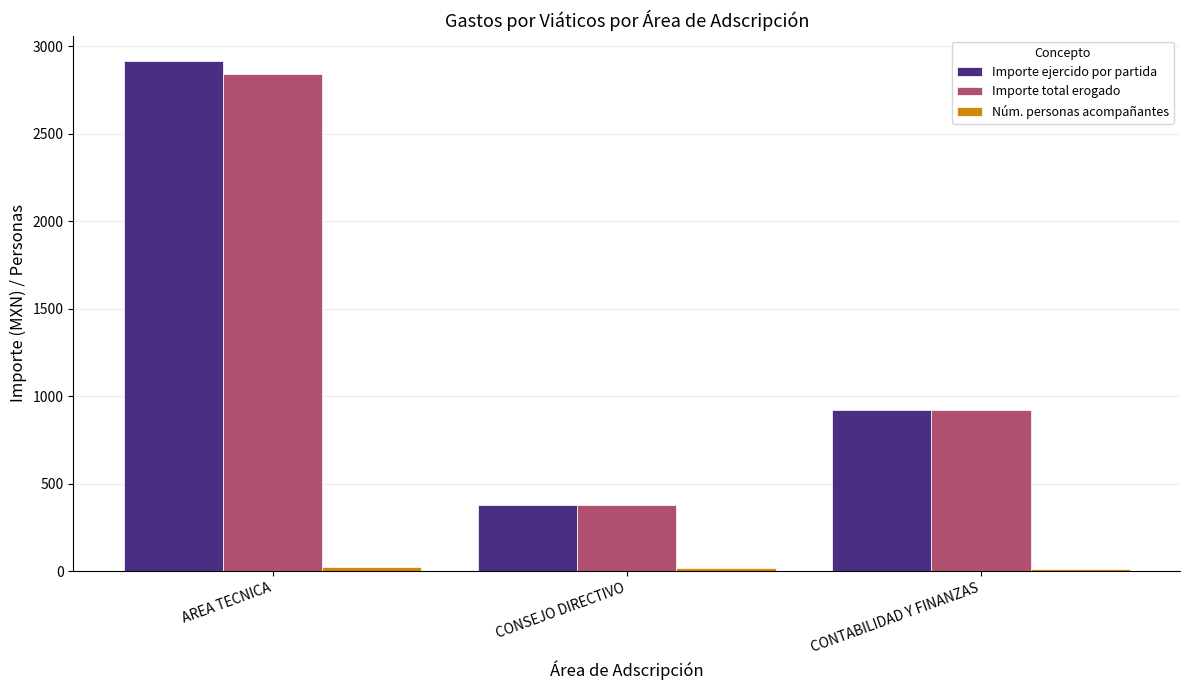

What is the value of the Importe ejercido por partida bar at the 2nd from the left?

379